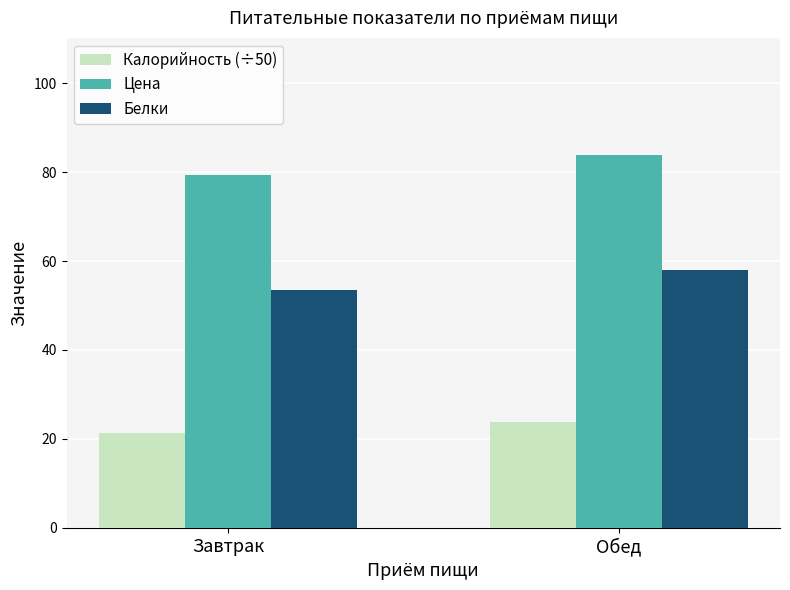

Count the Белки values in the range 53 to 58.

2